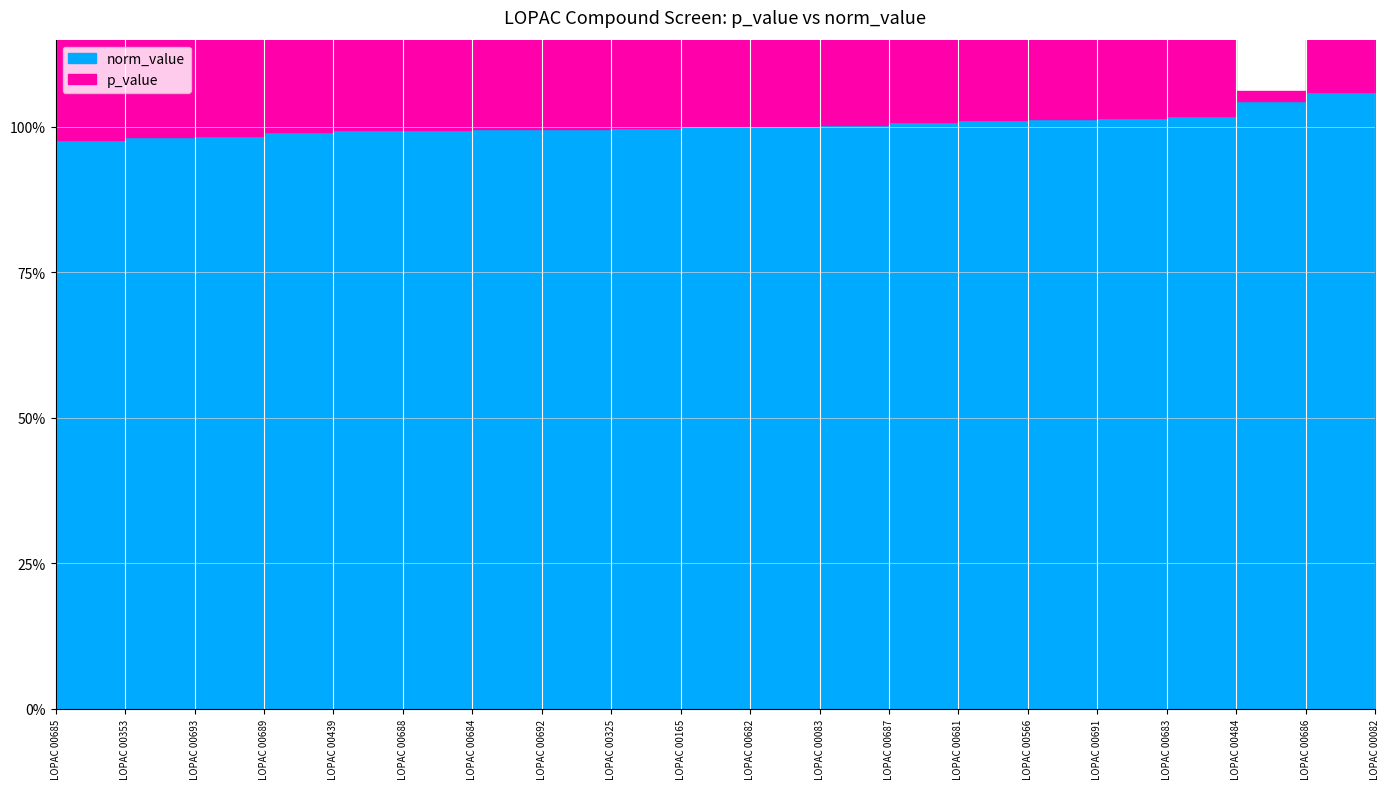

True or false: norm_value and p_value intersect in this chart.

False